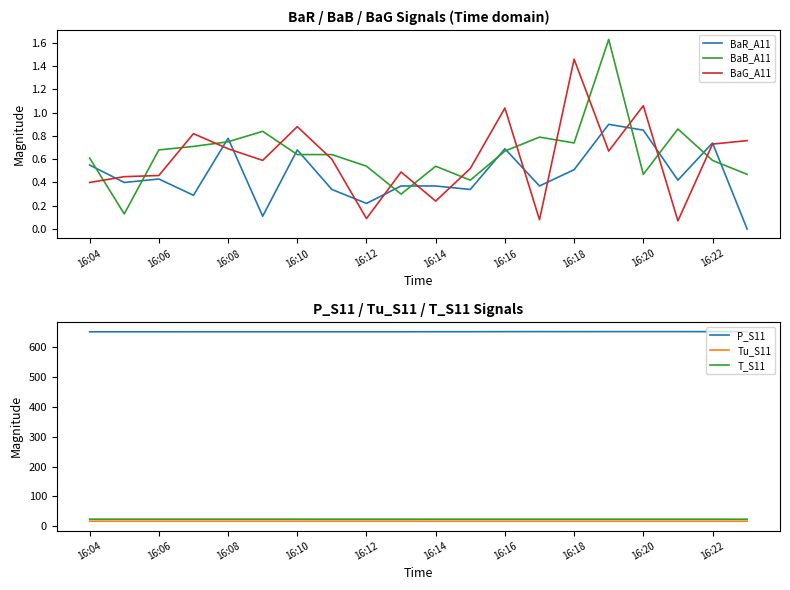

True or false: BaB_A11 has a value of 0.6 at 16:22.

True